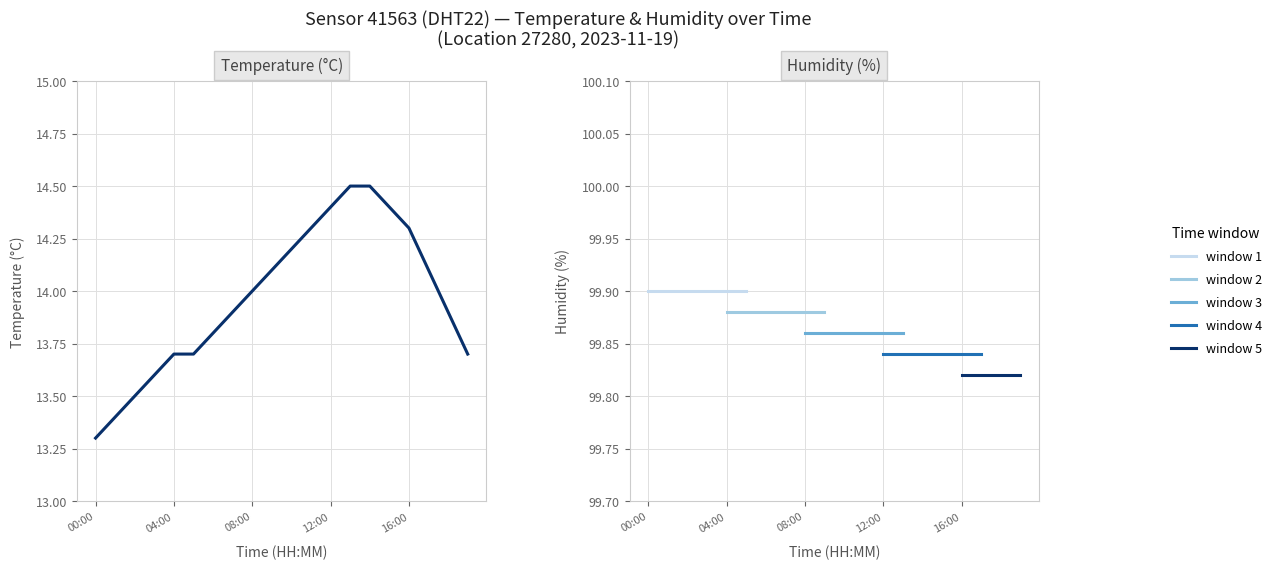

What is the difference between the maximum and minimum values?

1.2